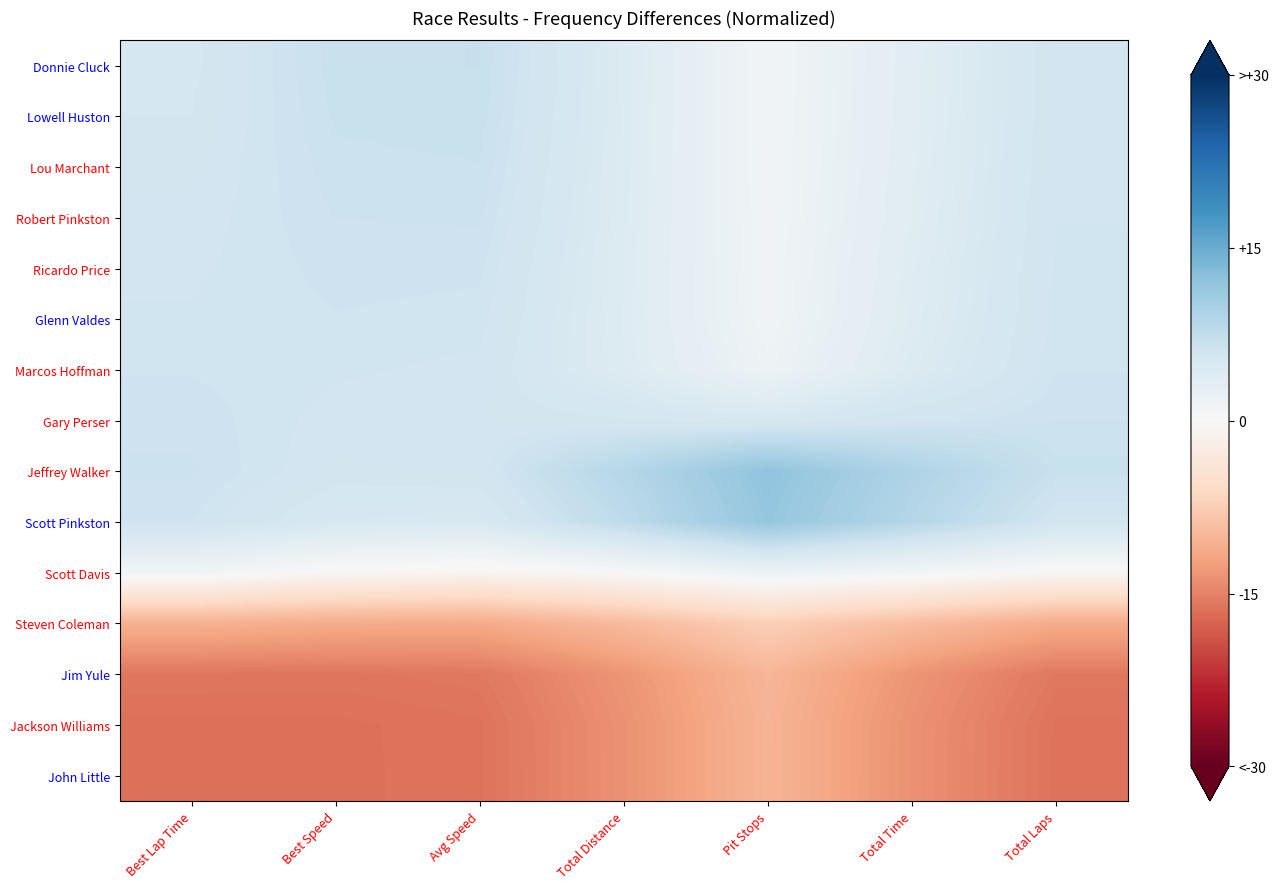

Between Best Speed and Pit Stops, which is larger?

Best Speed